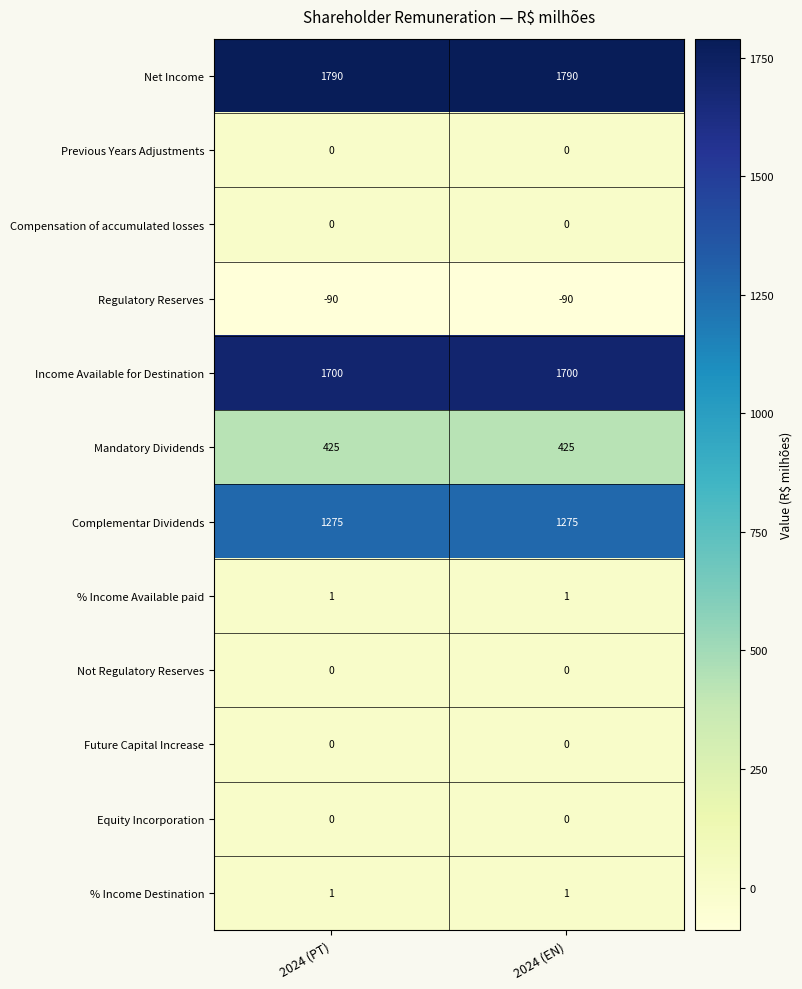

Reading left to right, list all the values displayed in this chart.

Net Income: 1790	1790
Previous Years Adjustments: 0	0
Compensation of accumulated losses: 0	0
Regulatory Reserves: -90	-90
Income Available for Destination: 1700	1700
Mandatory Dividends: 425	425
Complementar Dividends: 1275	1275
% Income Available paid: 1	1
Not Regulatory Reserves: 0	0
Future Capital Increase: 0	0
Equity Incorporation: 0	0
% Income Destination: 1	1